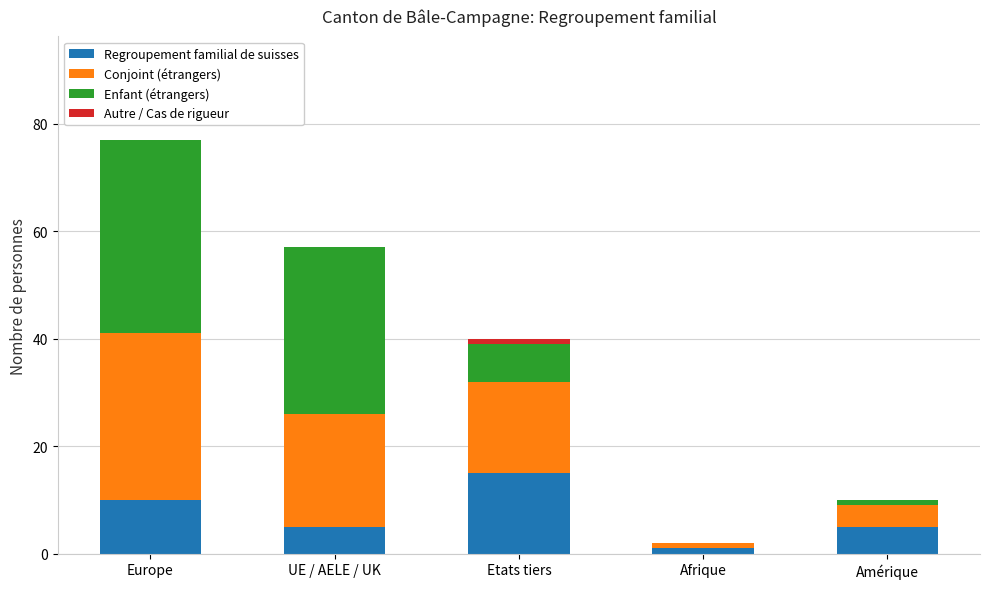

The value of Regroupement familial de suisses at Europe is 10. True or false?

True